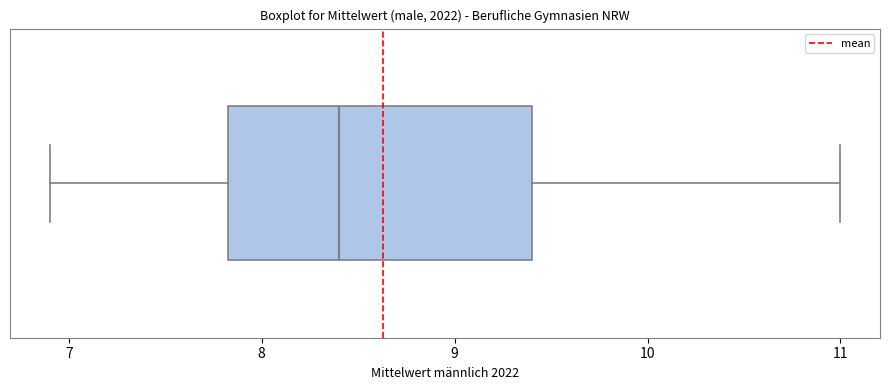

Read this box plot against the x-axis: the position of the median line, the range covered by the box, and the ends of both whiskers. The values are not printed on the chart, so give them approximately, as read against the axis.

median 8.4, box 7.8 to 9.4, whiskers 6.9 to 11.0